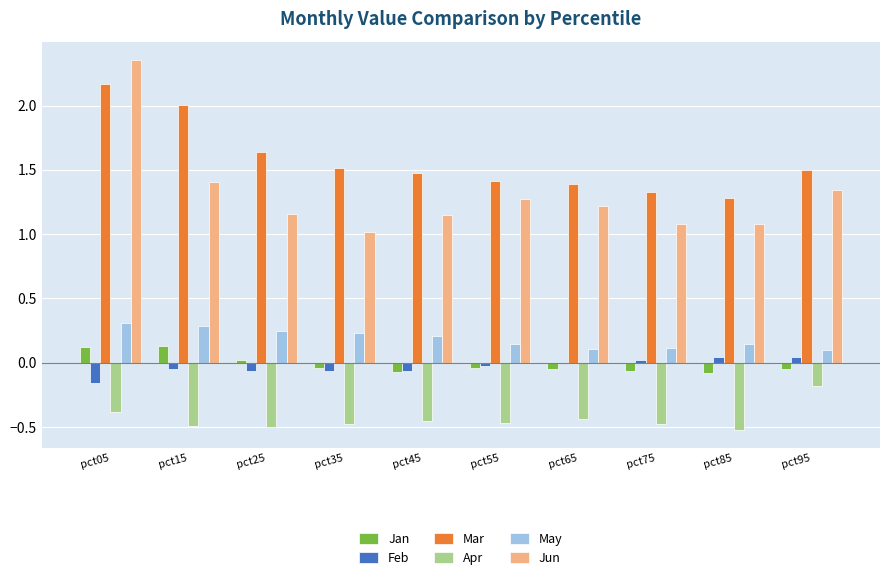

Which series has the largest total across all categories?

Mar